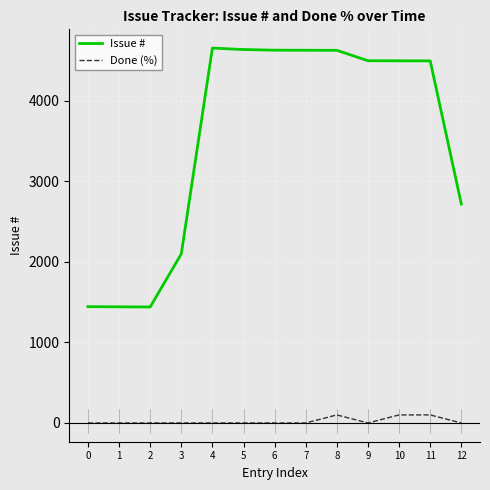

Is the value of Issue # at 7 greater than the value of Done (%) at 3?

Yes